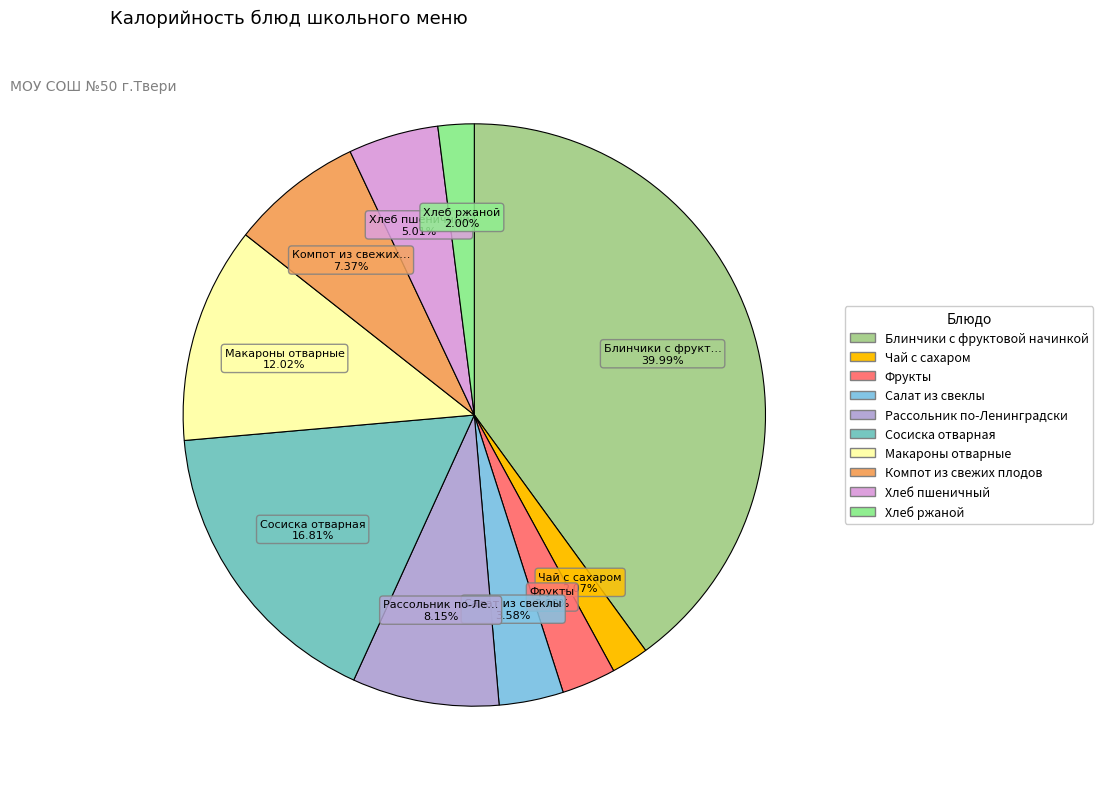

Does Сосиска отварная account for over 50% of the chart?

No